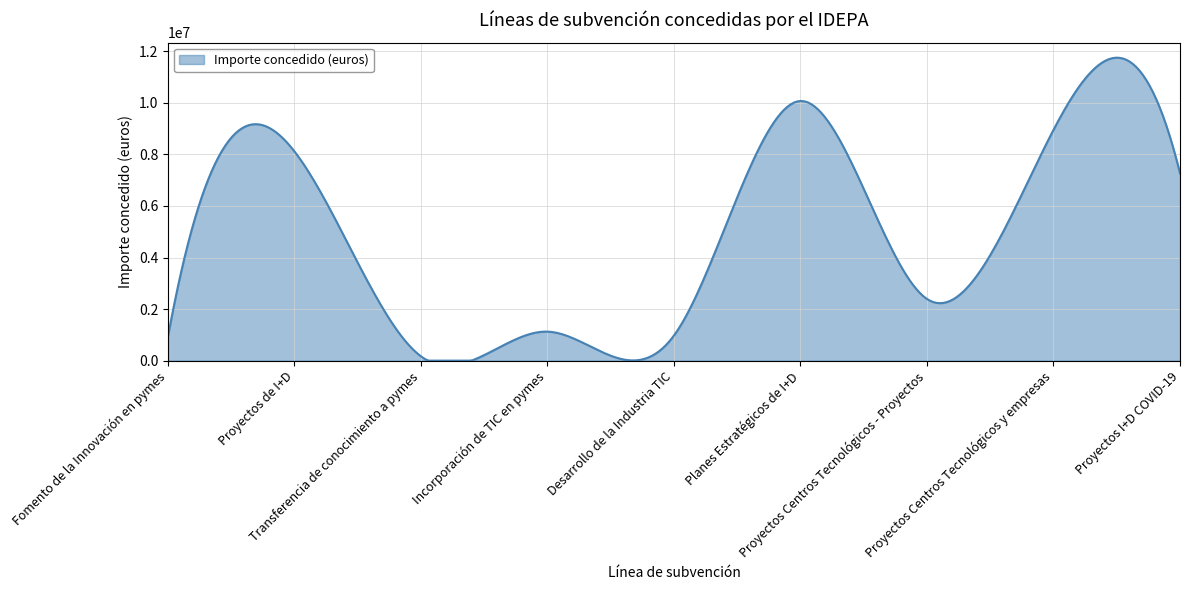

What is the maximum value shown in the chart?

11752675.0